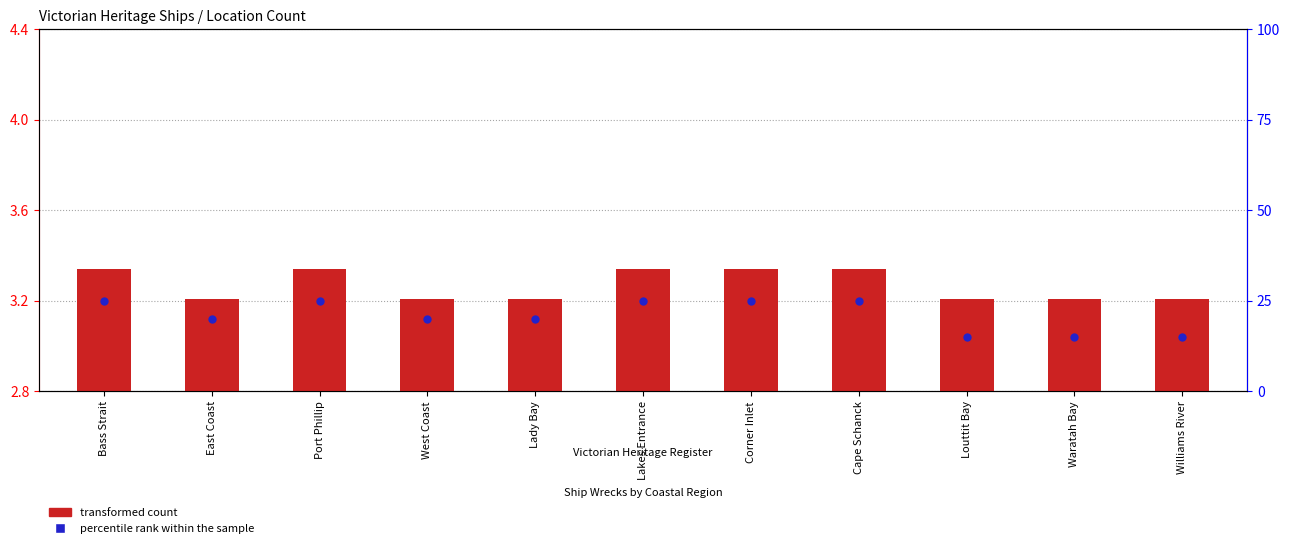

At which category is the sum across all series the highest?

Bass Strait